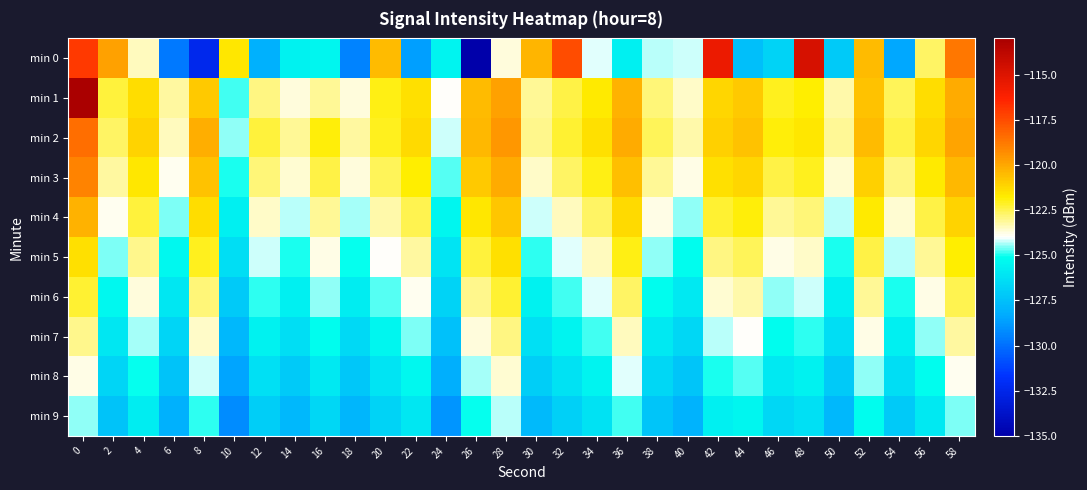

What is the difference between the highest and lowest values at 40?

4.7